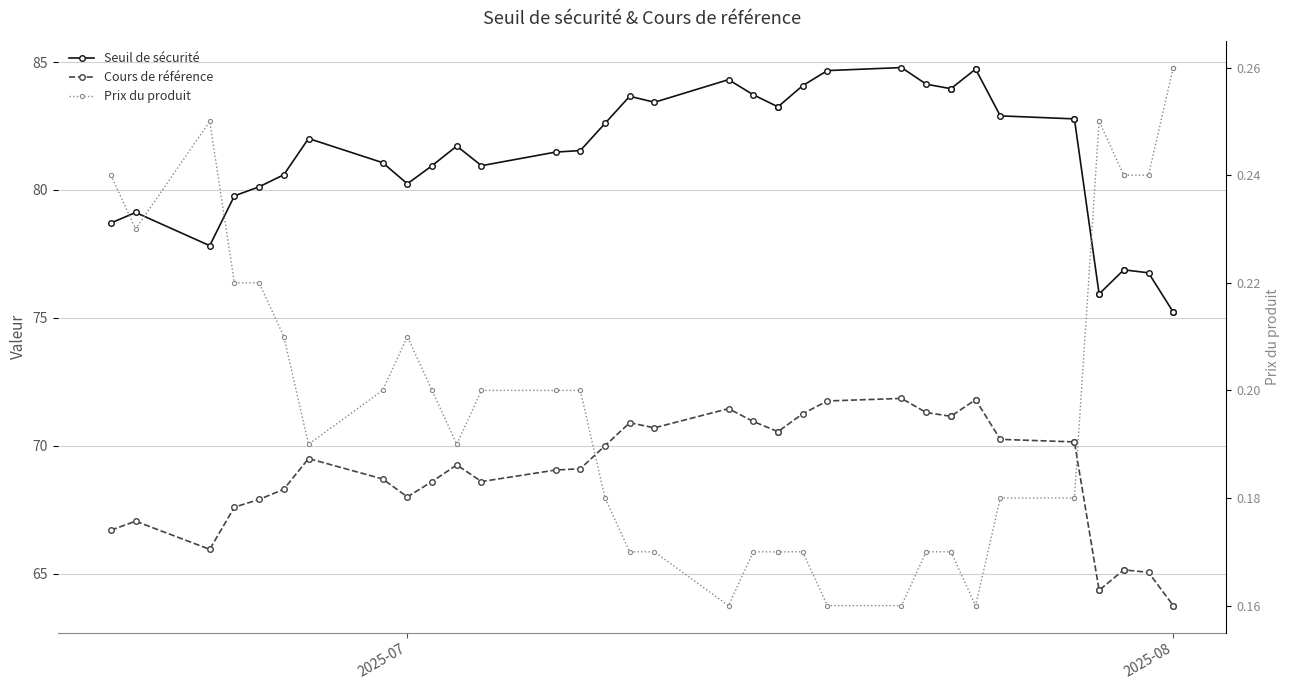

What are all the series names shown in the legend?

Seuil de sécurité, Cours de référence, Prix du produit